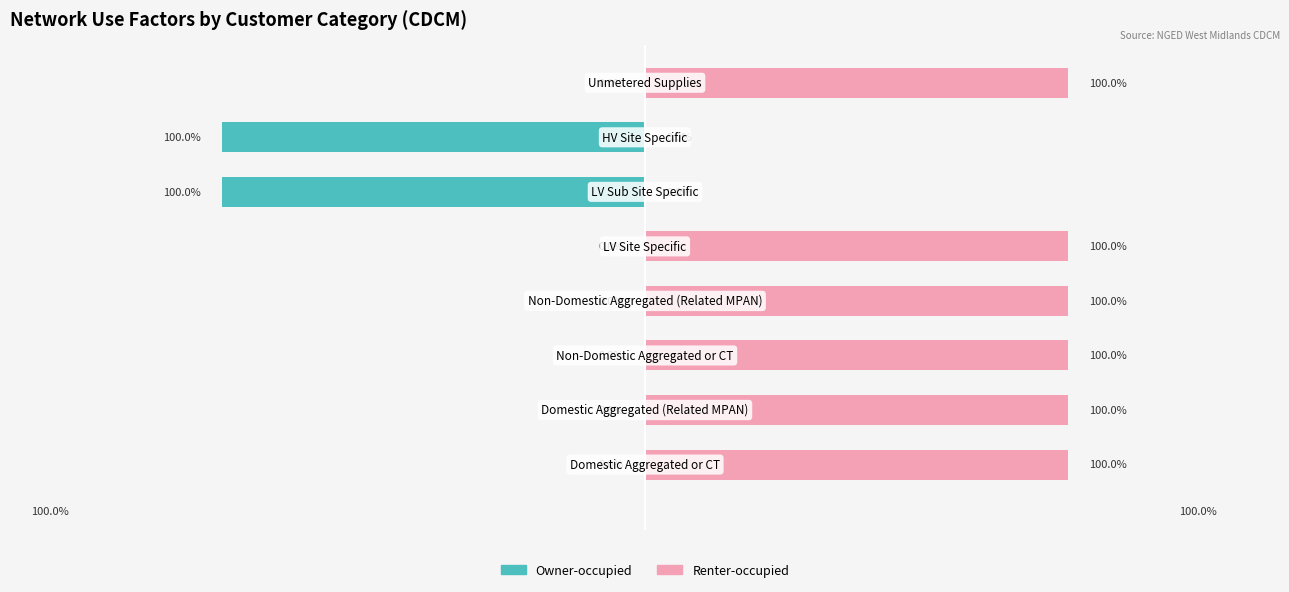

Rank the categories by Renter-occupied value from lowest to highest.

5, 6, 0, 1, 2, 3, 4, 7